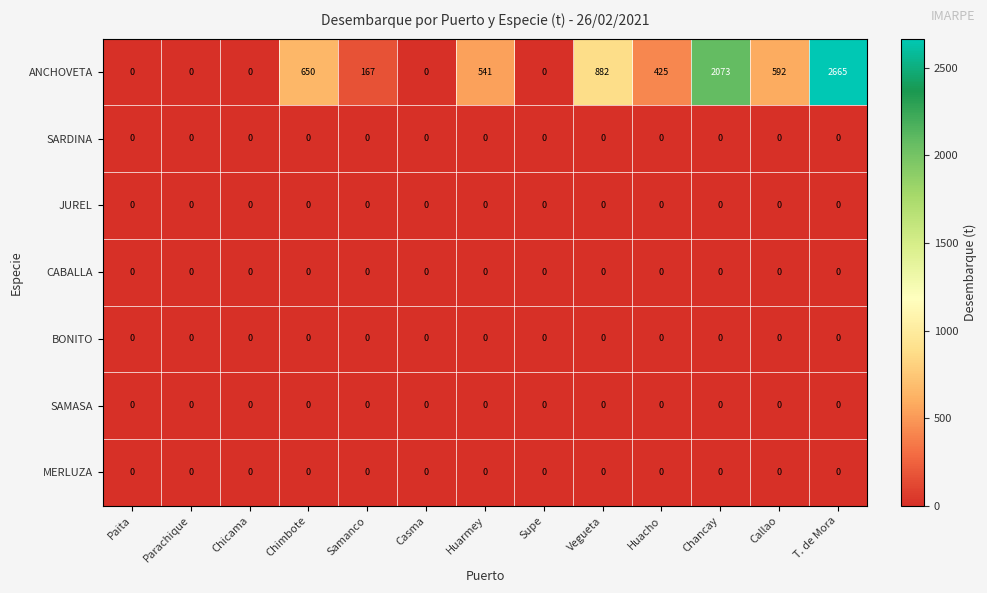

Which series has the widest spread of values?

ANCHOVETA